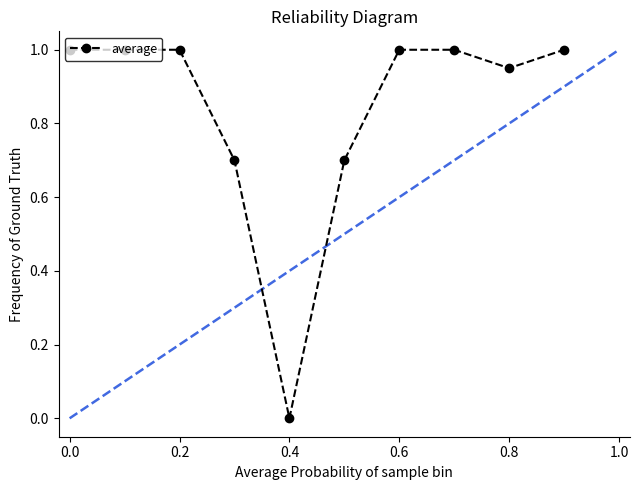

Does the chart display data point markers on the line(s)?

Yes